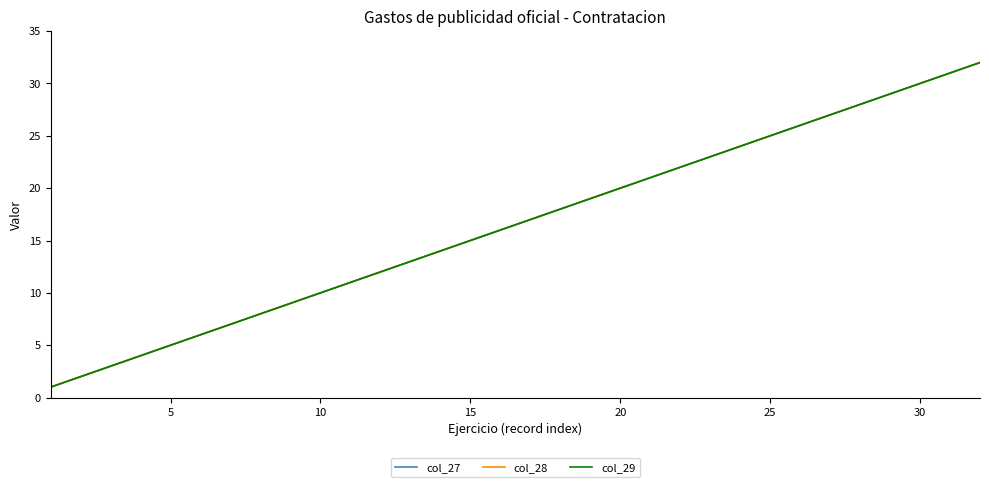

Is this an area chart (filled region under the line)?

No